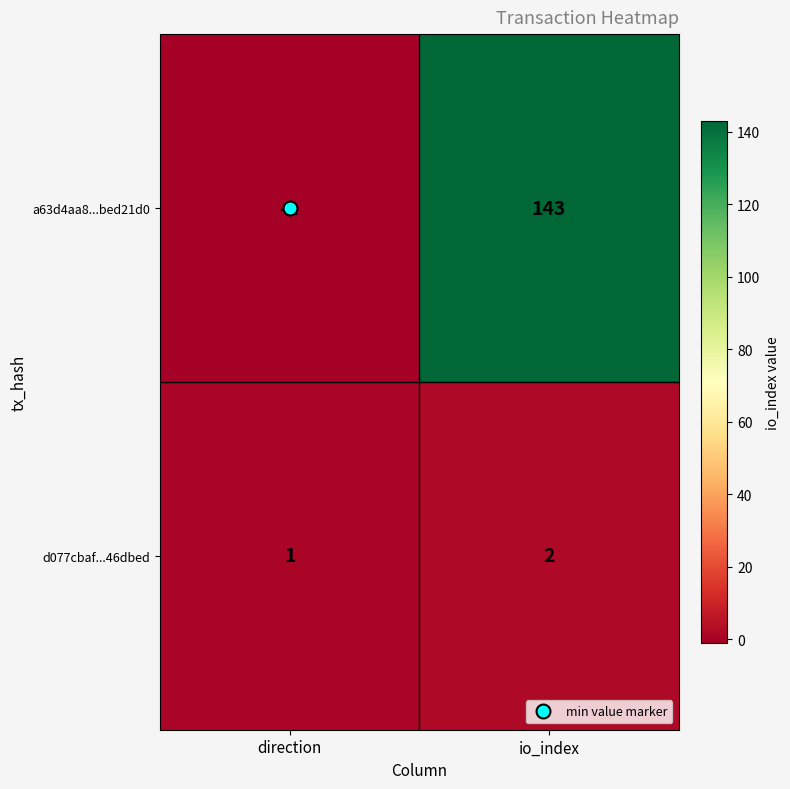

Is it true that d077cbaf...46dbed equals 2 at io_index?

True